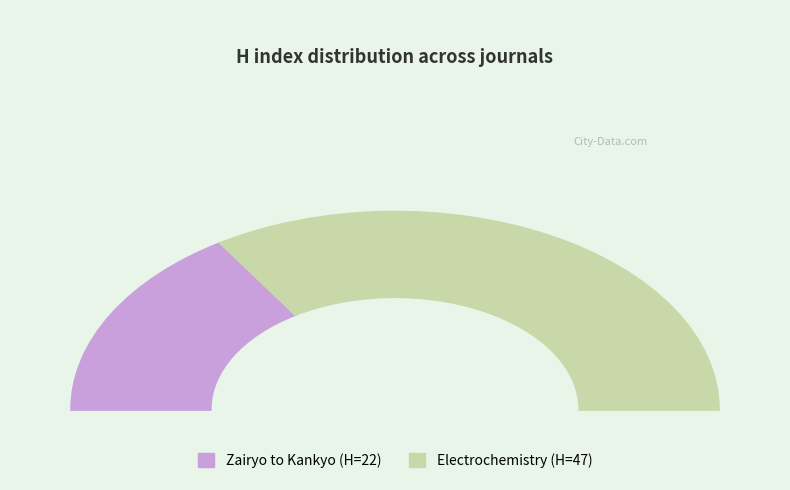

To the nearest percent, what is the difference between the largest and smallest slice percentages?

36%